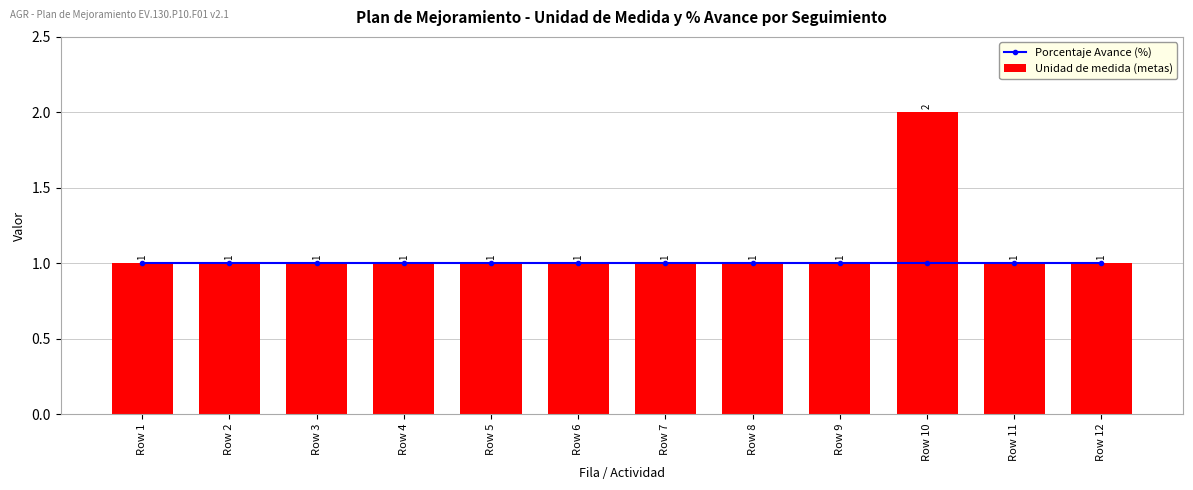

At Row 8, list the series in order from smallest to largest.

Porcentaje Avance (%), Unidad de medida (metas)